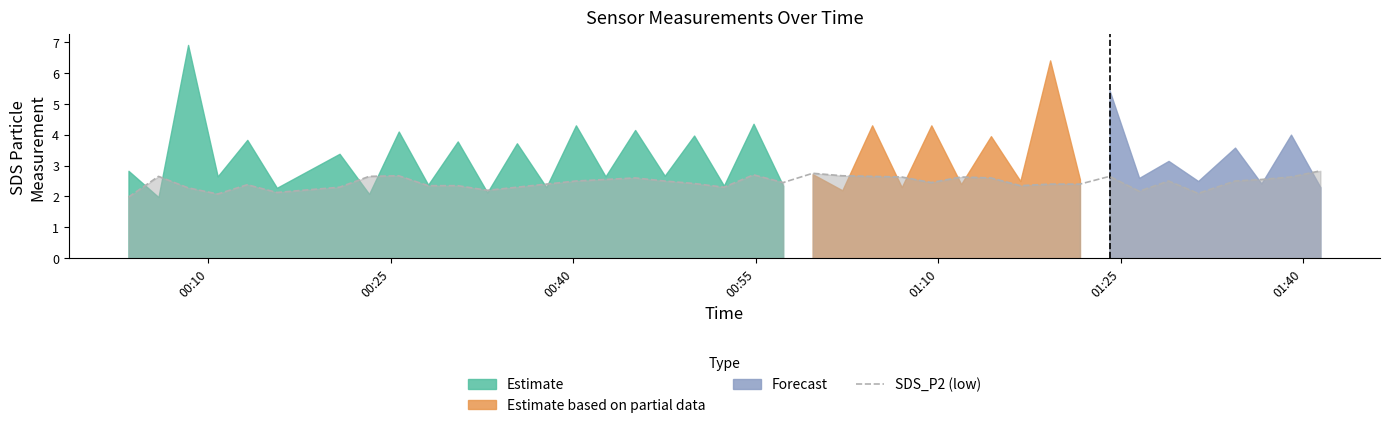

What is the highest value of the SDS_P2 (low) series?

2.8